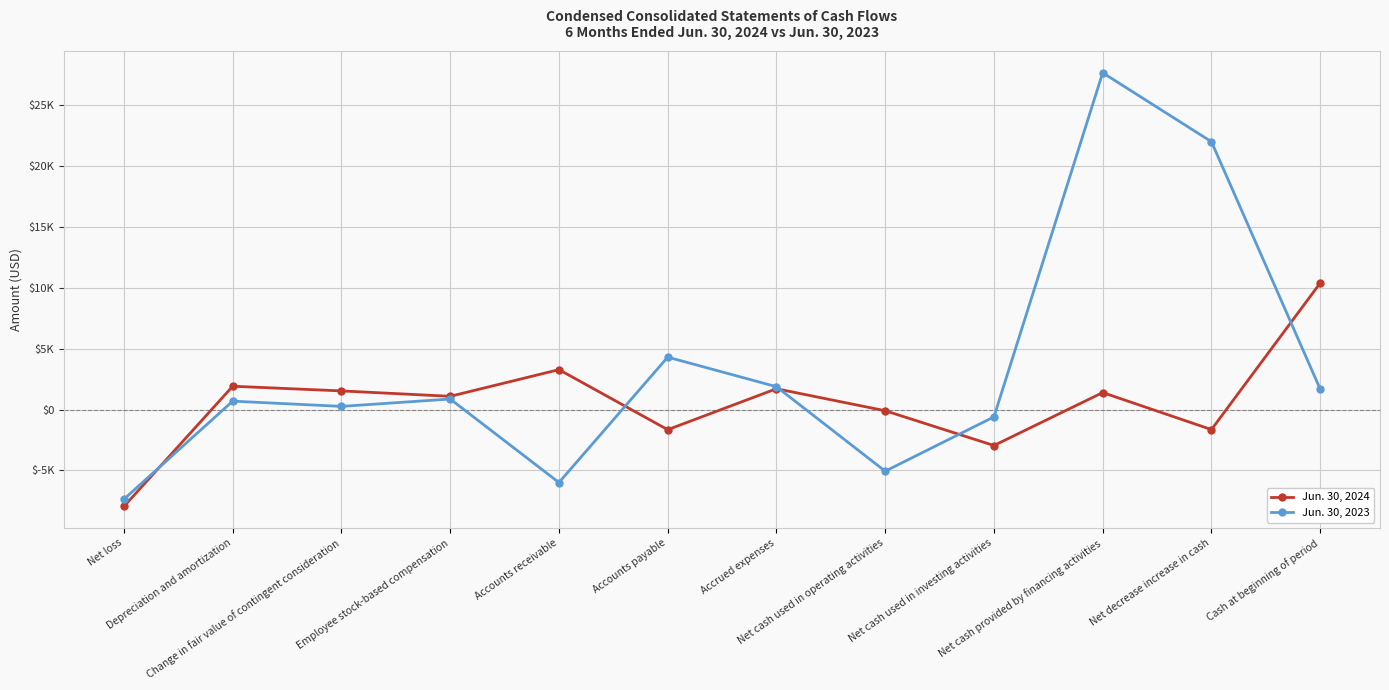

Reading left to right, extract all data points from this chart.

Jun. 30, 2024: -7953	1916	1532	1088	3279	-1653	1710	-97	-2953	1396	-1644	10393
Jun. 30, 2023: -7361	691	260	865	-5993	4305	1878	-5062	-601	27664	22001	1681